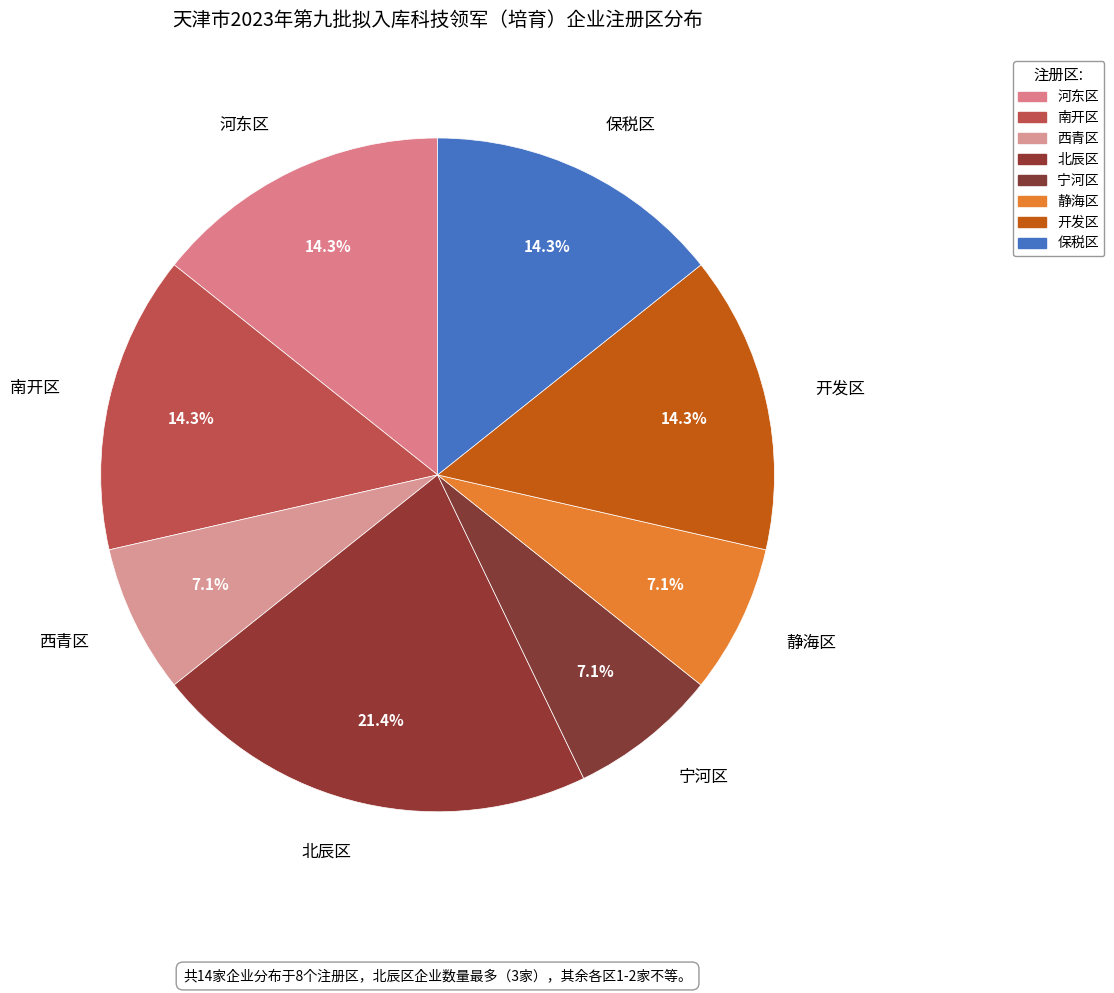

To the nearest percent, what is the difference between the largest and smallest slice percentages?

14%